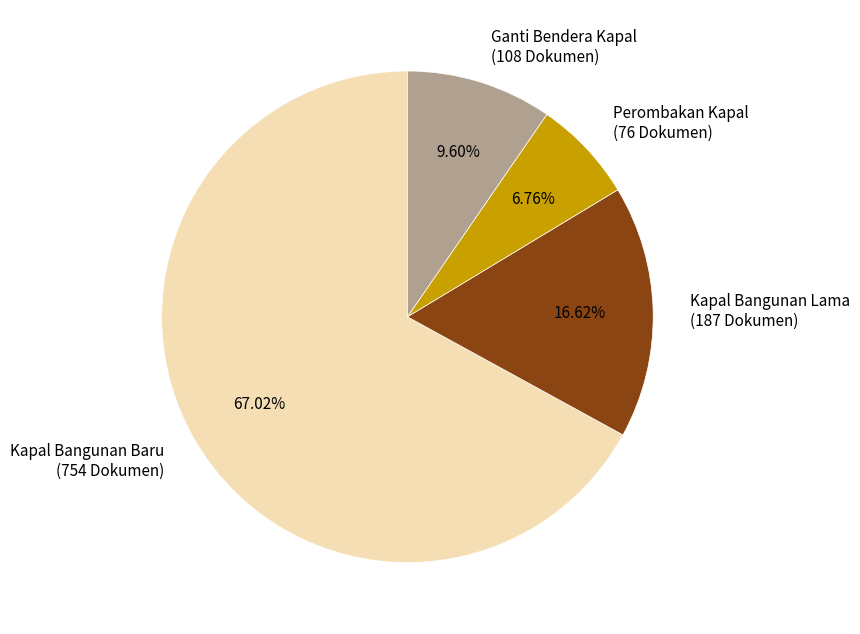

To the nearest percent, what is the difference between the largest and smallest slice percentages?

60%